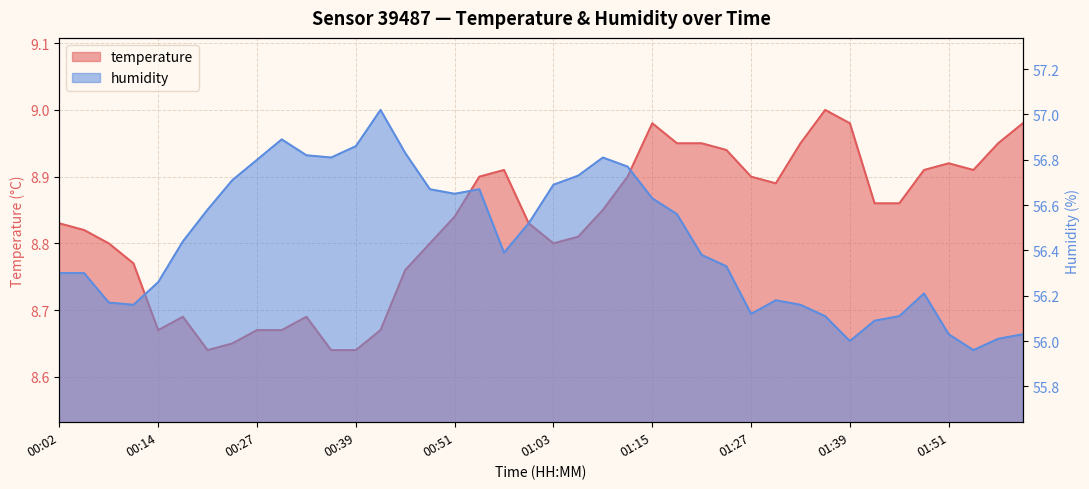

What is the maximum value for temperature?

9.0